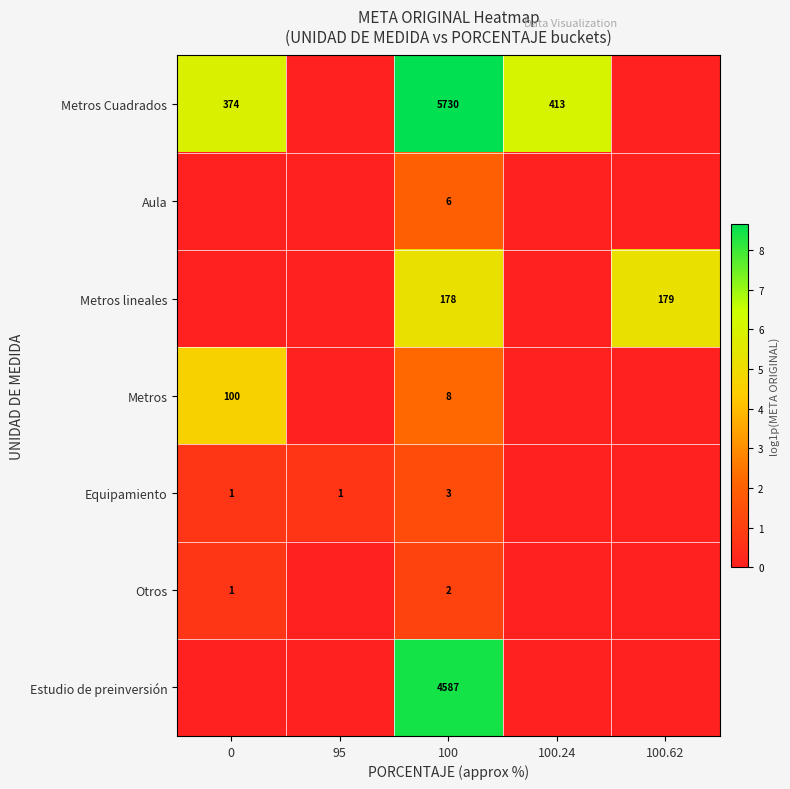

The value of Metros lineales at 100.62 is 179. True or false?

True